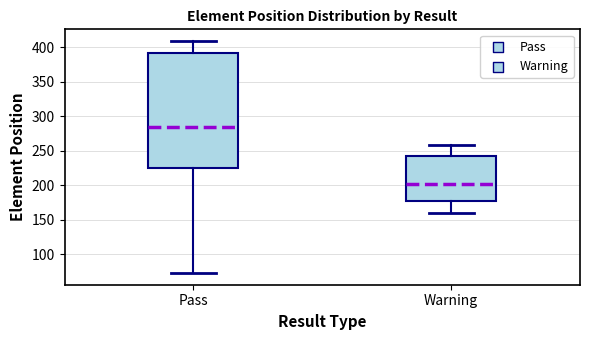

Reading left to right, read every box against the y-axis: the position of its median line, the range the box covers, and the ends of its whiskers. The values are not printed on the chart, so give them approximately, as read against the axis.

Pass: median 285, box 225 to 390, whiskers 75 to 410
Warning: median 205, box 175 to 240, whiskers 160 to 260